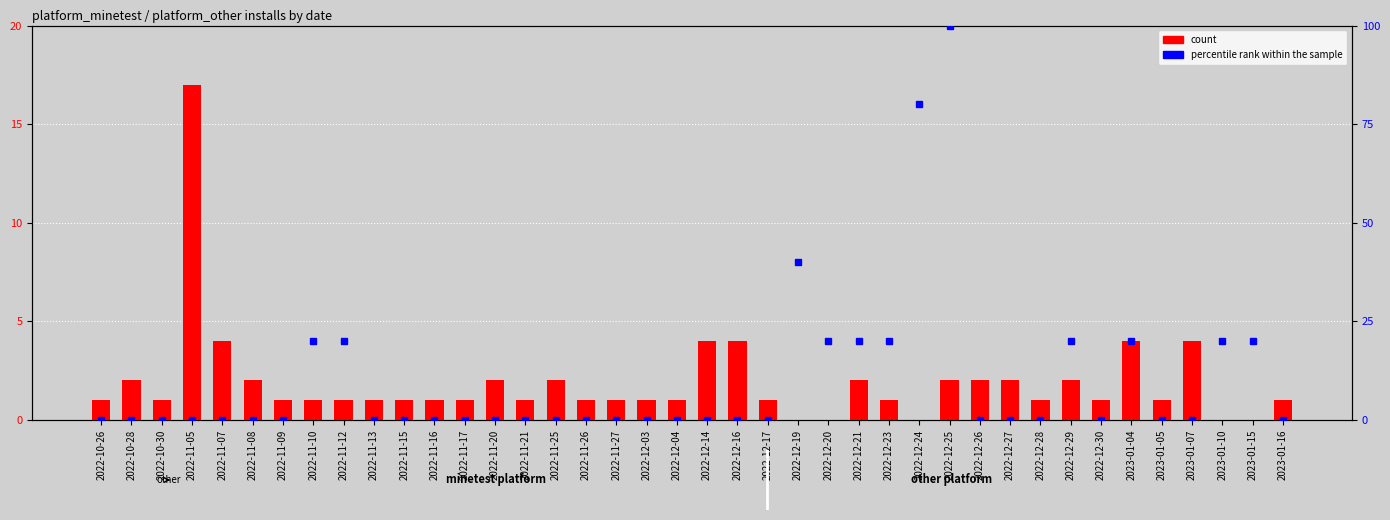

What is the difference between the second highest and second lowest values in the count series?

4